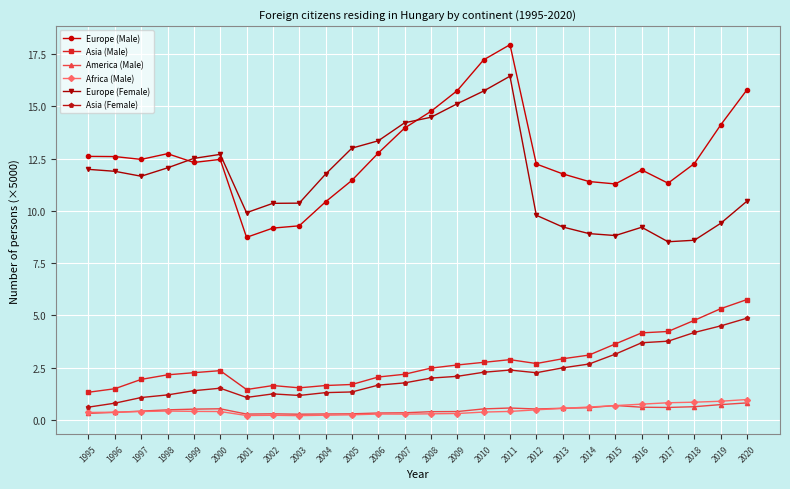

The Africa (Male) series shows 0.2 at 2005. True or false?

True